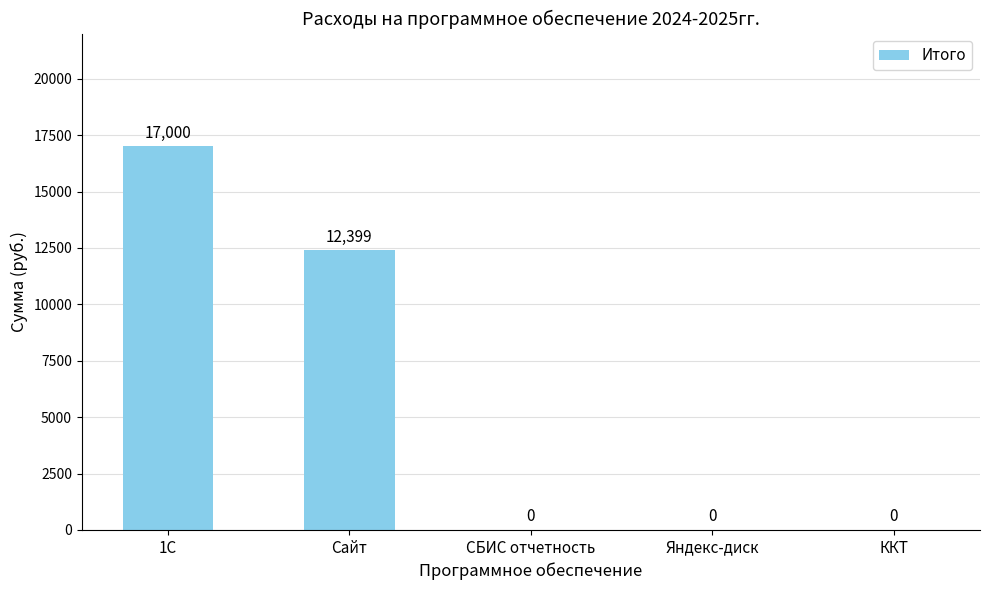

The chart shows a value of 17000 at 1С. True or false?

True